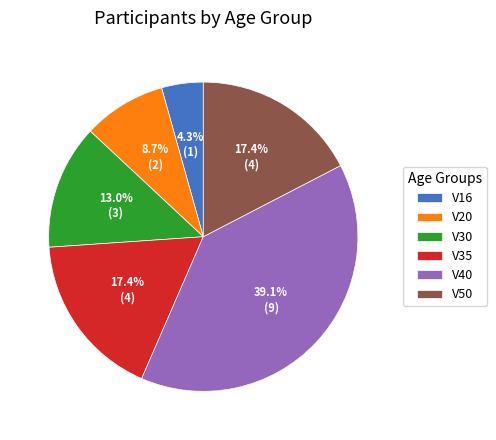

How many slices are in this pie chart?

6